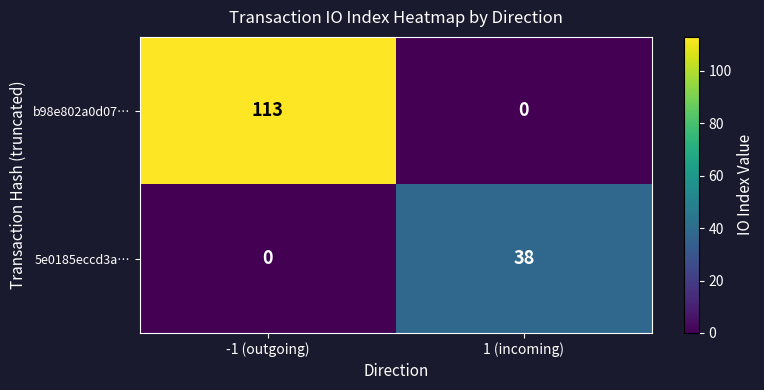

List the series in order of their peak value, lowest first.

5e0185eccd3a…, b98e802a0d07…